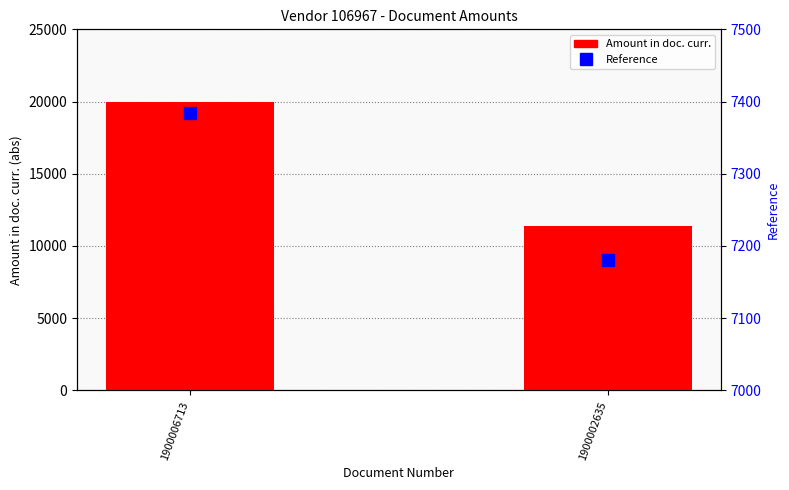

Between 1900006713 and 1900002635, which series saw the biggest shift?

Amount (abs) in doc. curr.